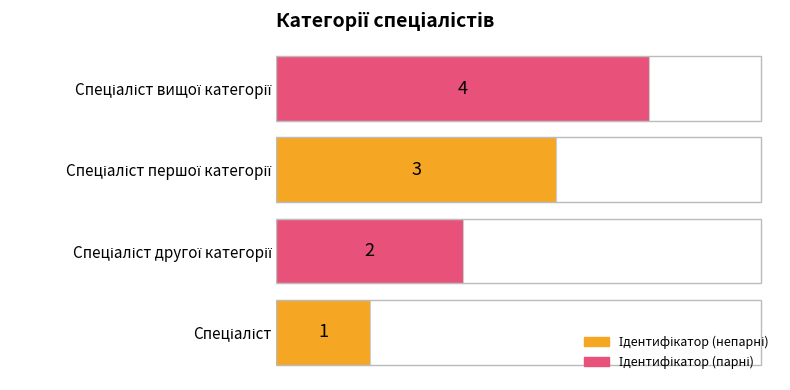

Count the values in the range 2 to 4.

3